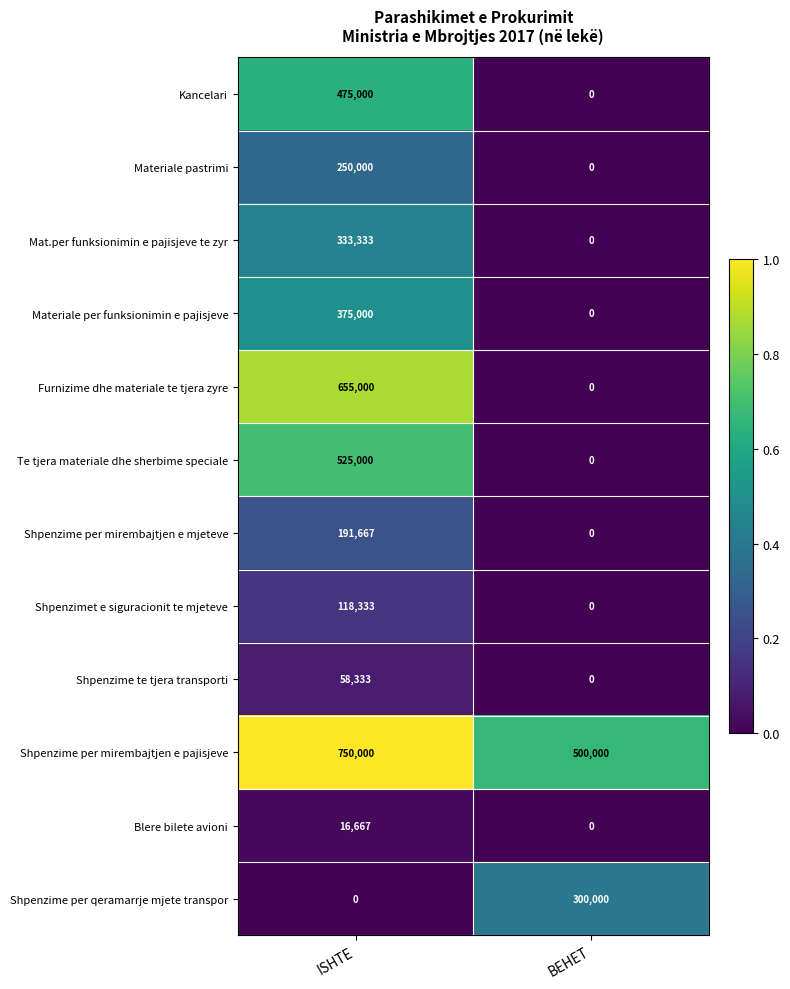

What is the greatest value displayed?

750000